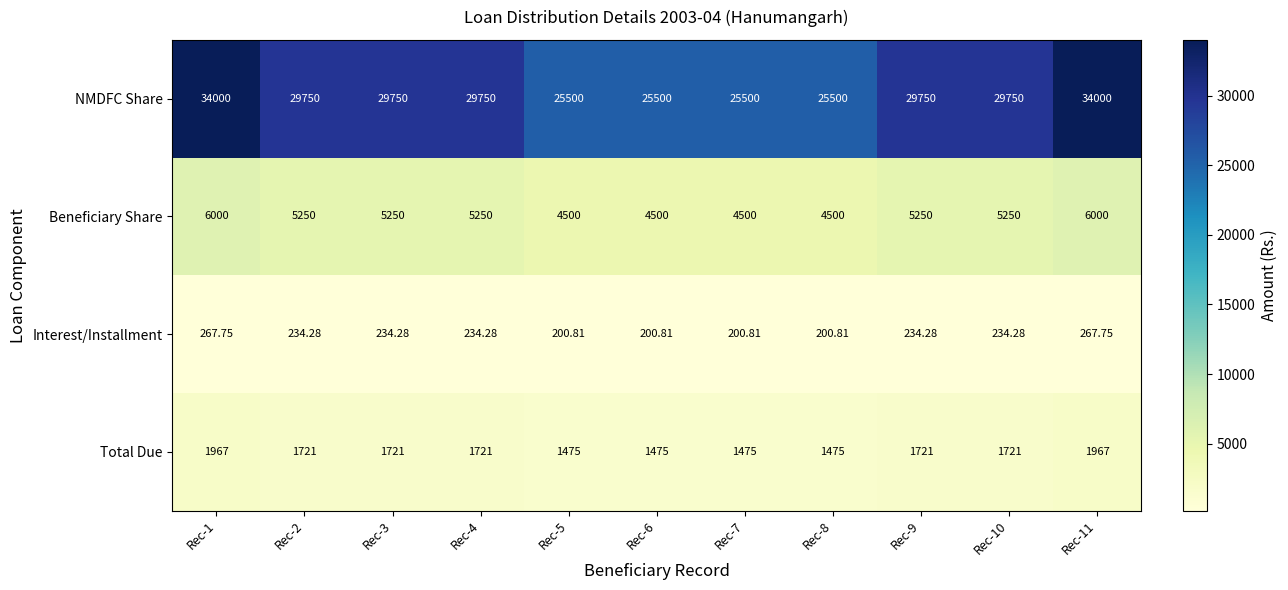

Rank the series by their maximum value, from lowest to highest.

Interest/Installment, Total Due, Beneficiary Share, NMDFC Share